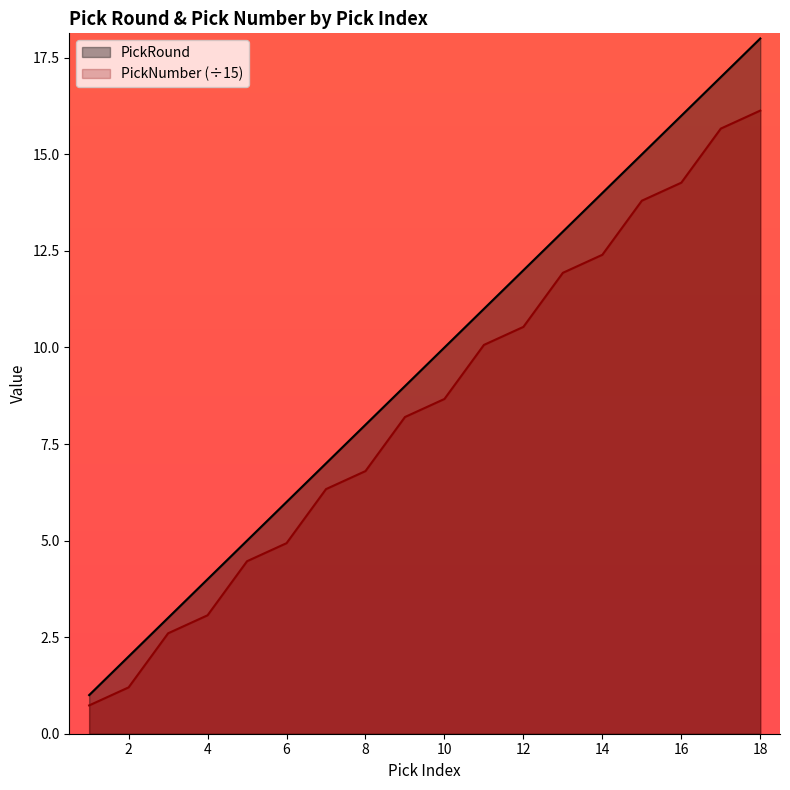

How many values in the PickNumber series exceed 8?

10